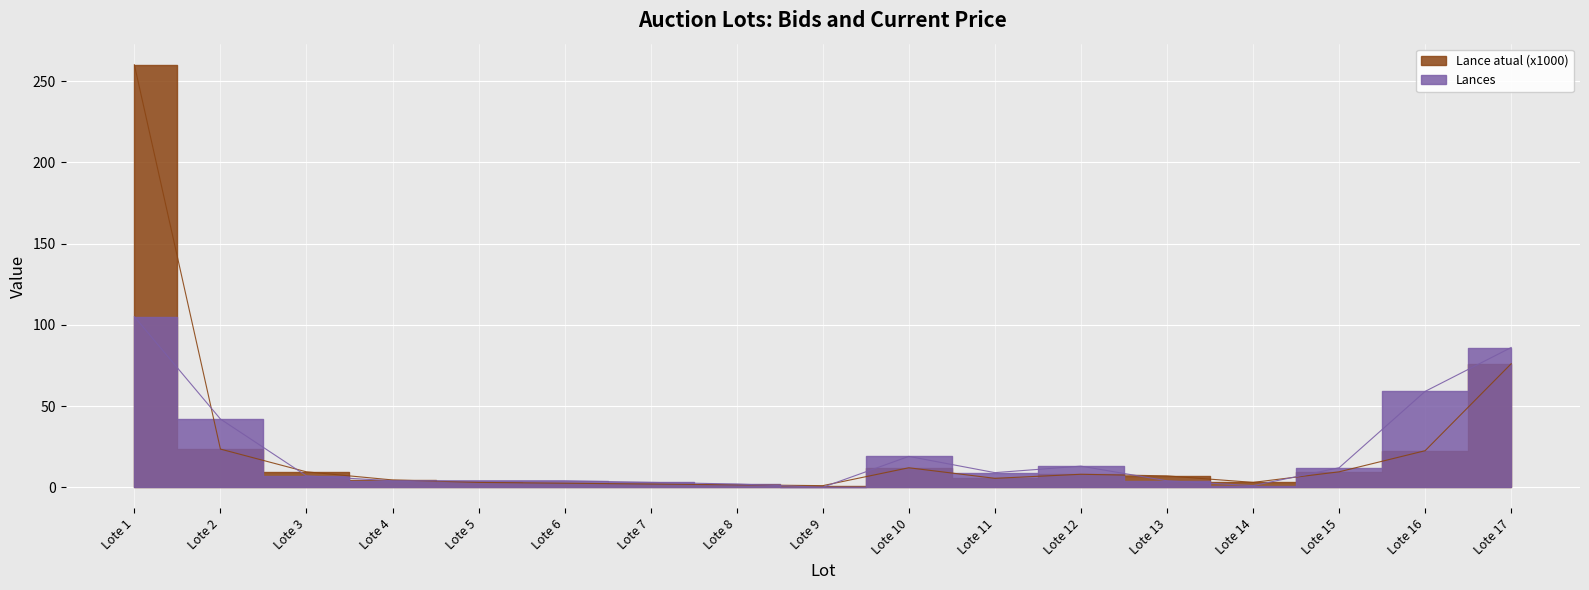

Between Lote 11 and Lote 12, which series saw the biggest shift?

Lances